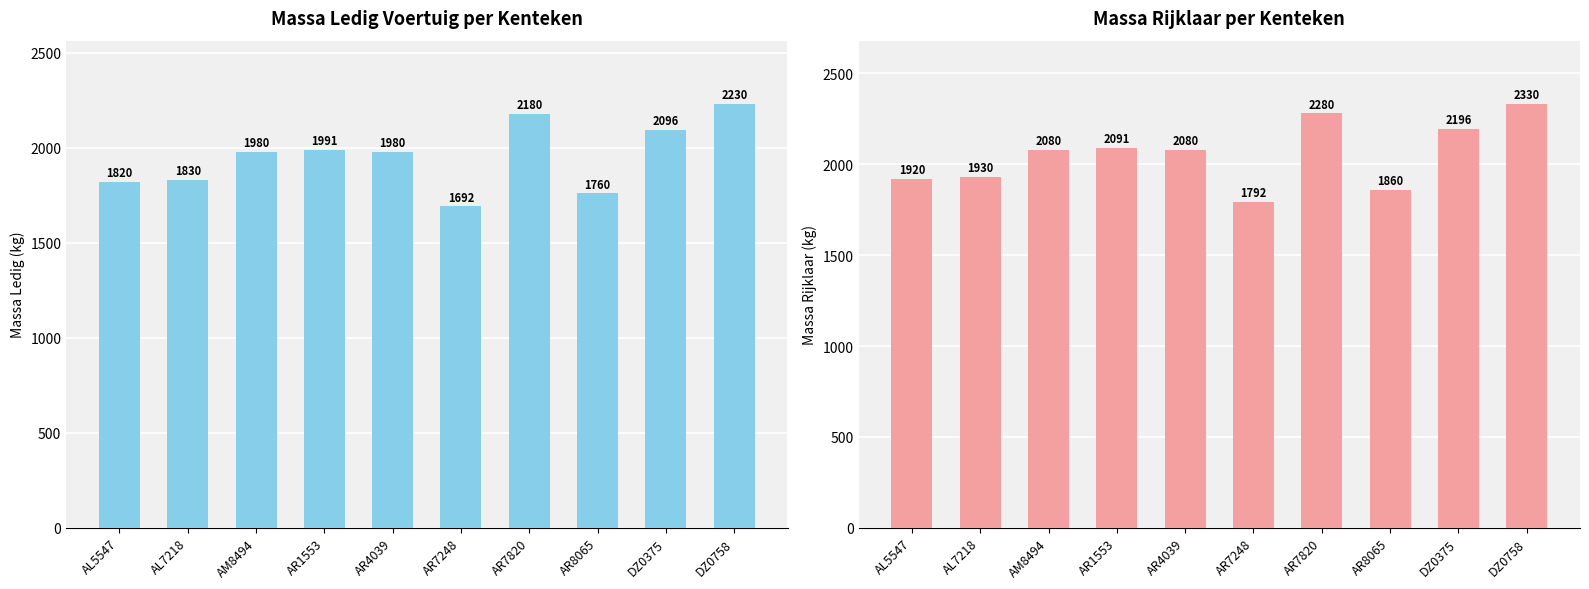

Are the bars horizontal?

No